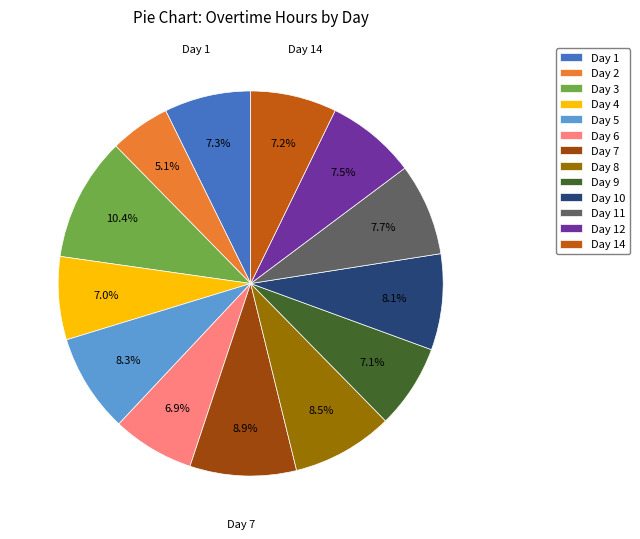

What percentage is the Day 1 slice, to the nearest percent?

7%